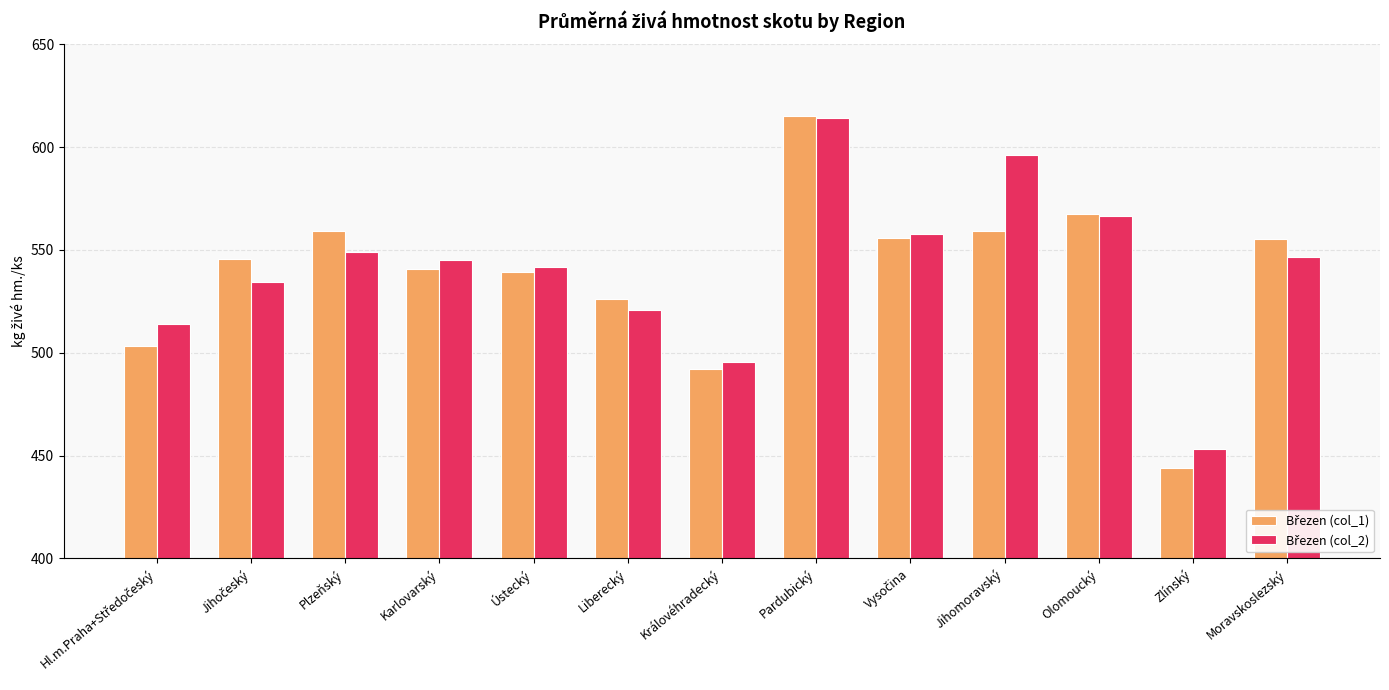

What is the minimum value shown in the chart?

443.7